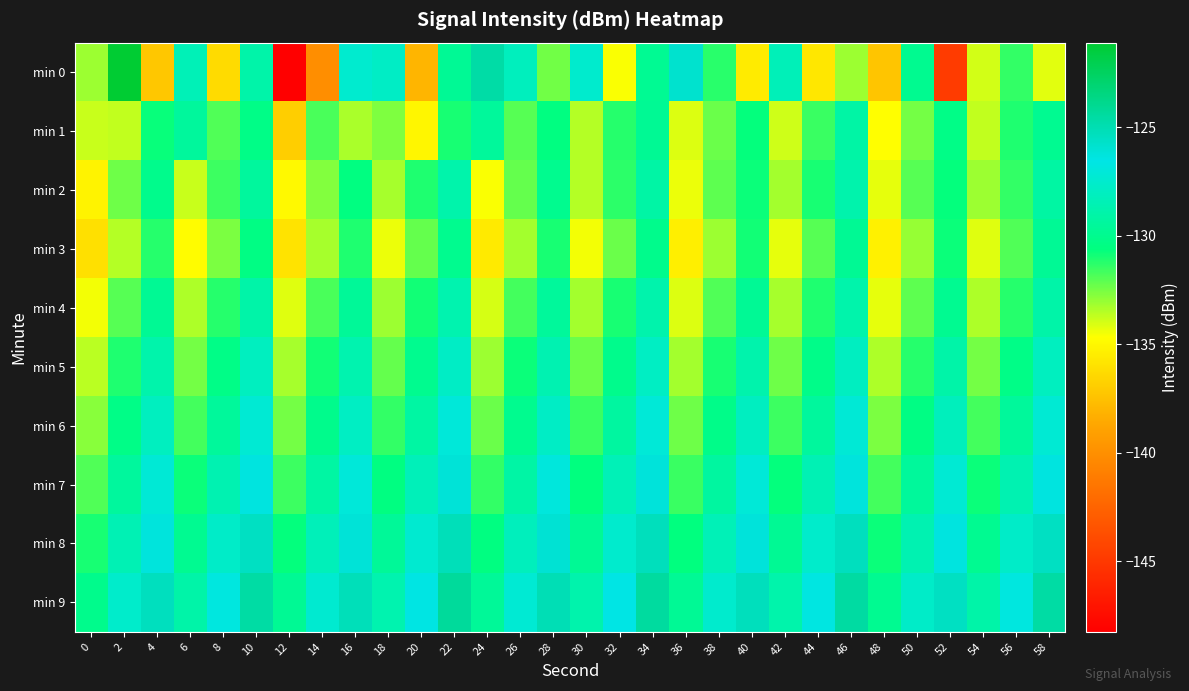

At which category does the chart reach its minimum across all series?

12